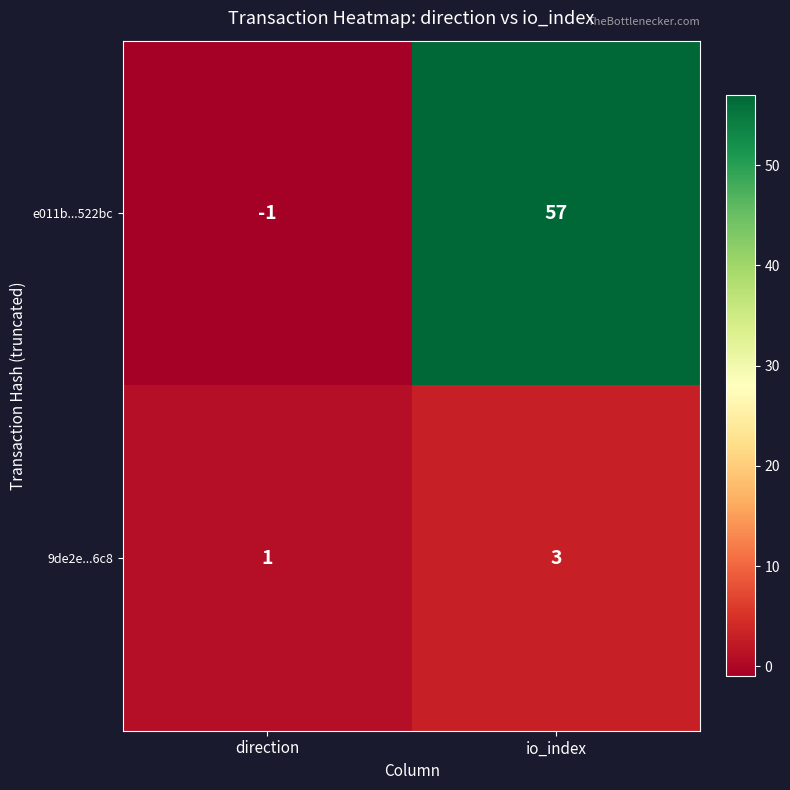

True or false: 9de2e...6c8 has a value of 5 at io_index.

False